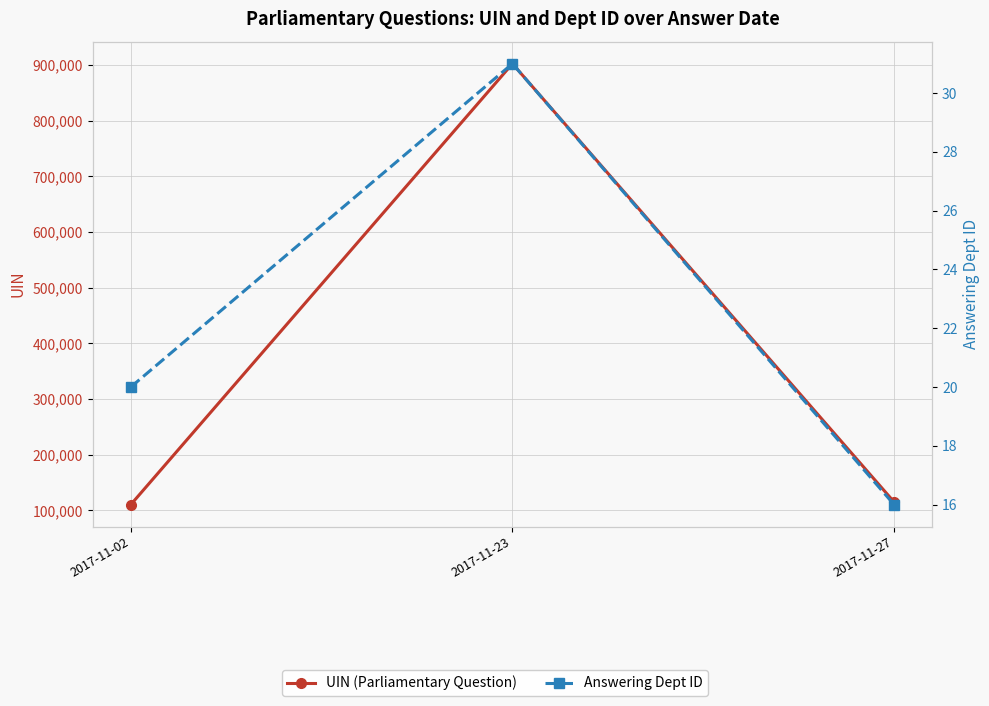

What is the total value across all series at 2017-11-23?

902569.0